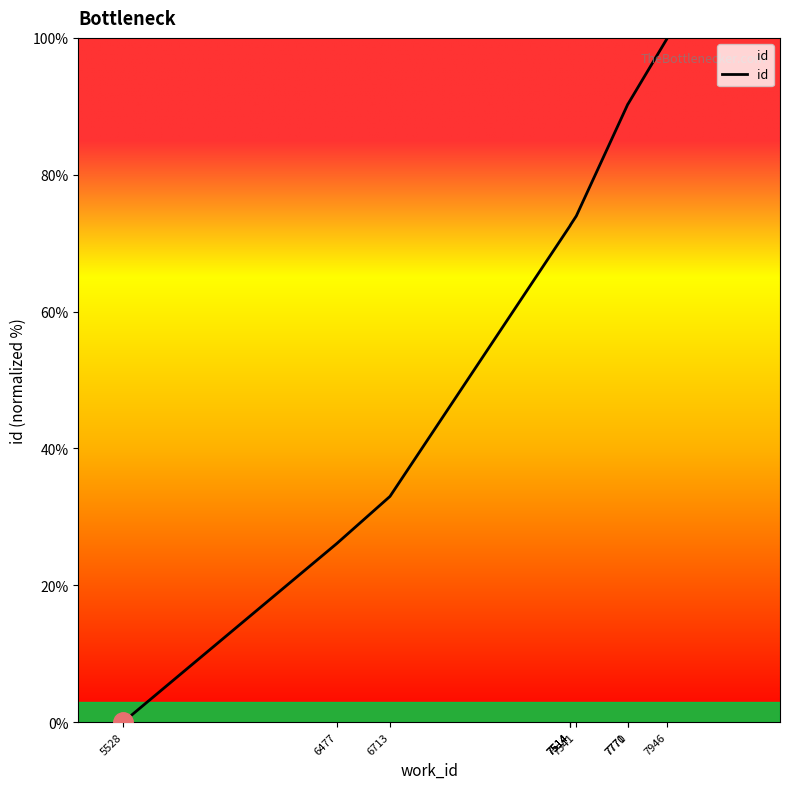

Rank the categories by value from lowest to highest.

5528, 6477, 6713, 7514, 7514, 7514, 7541, 7770, 7771, 7946